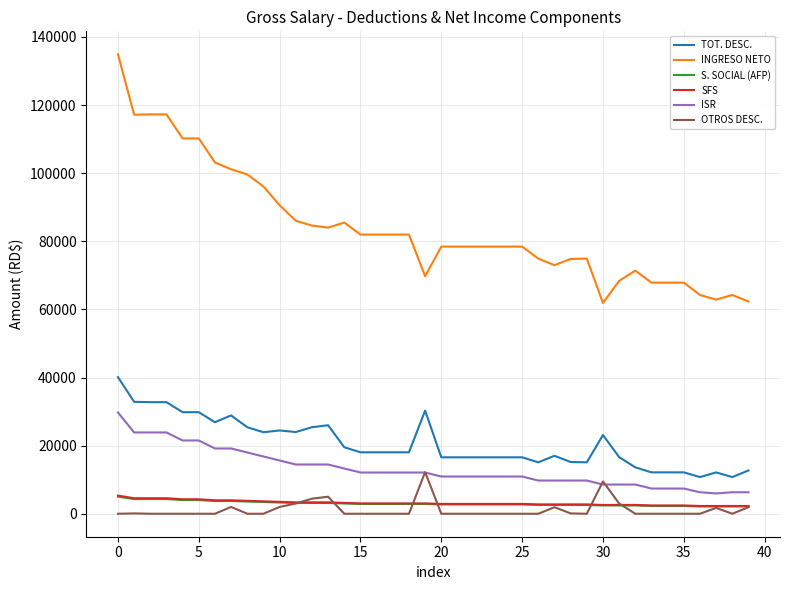

True or false: S. SOCIAL (AFP) and ISR intersect in this chart.

False